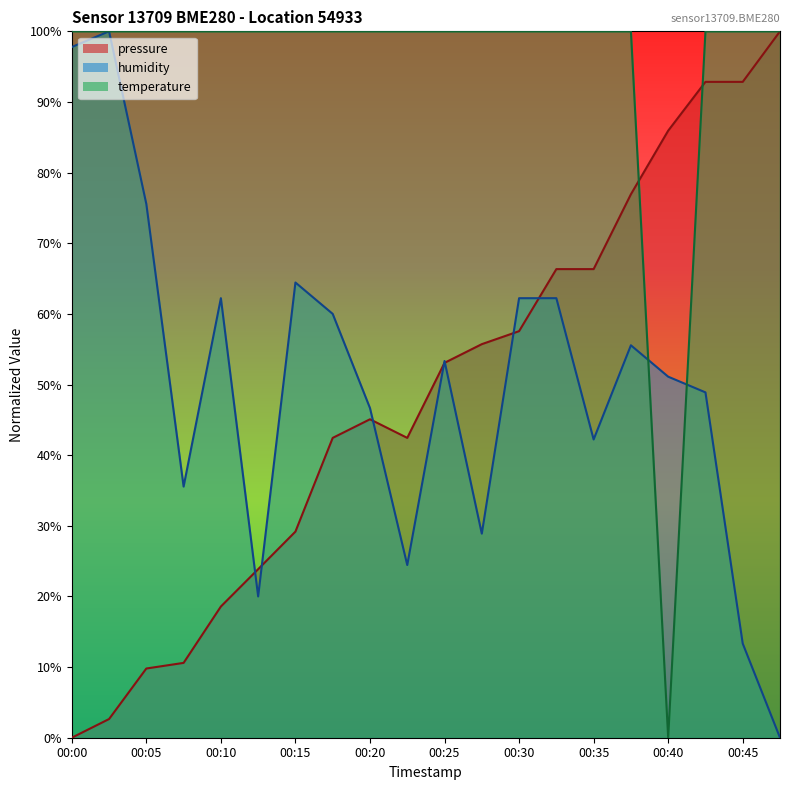

How many values in humidity are above zero?

19